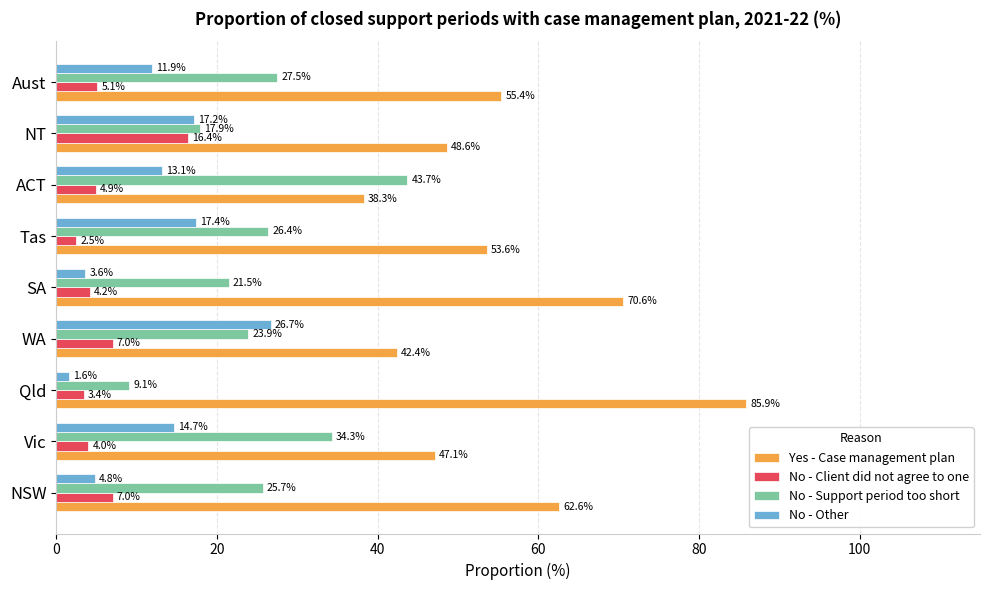

What is the smallest value displayed?

1.6